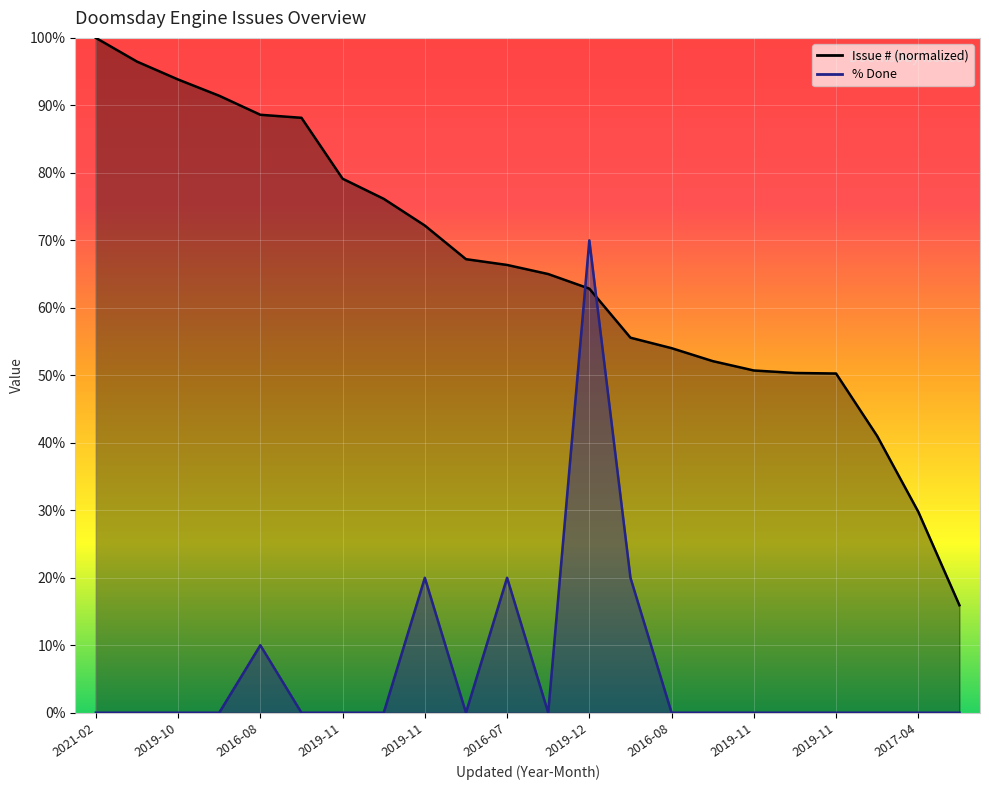

Is it true that % Done equals 20.0 at 2019-11?

True